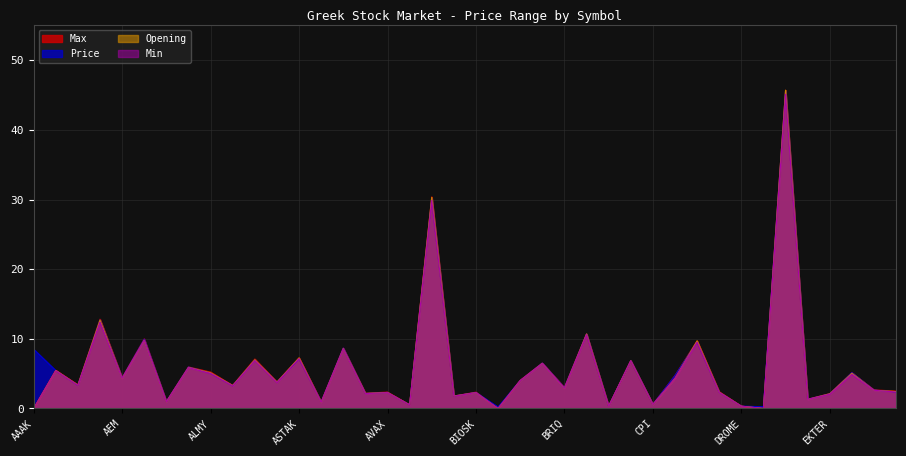

How many data points does each series have?

40